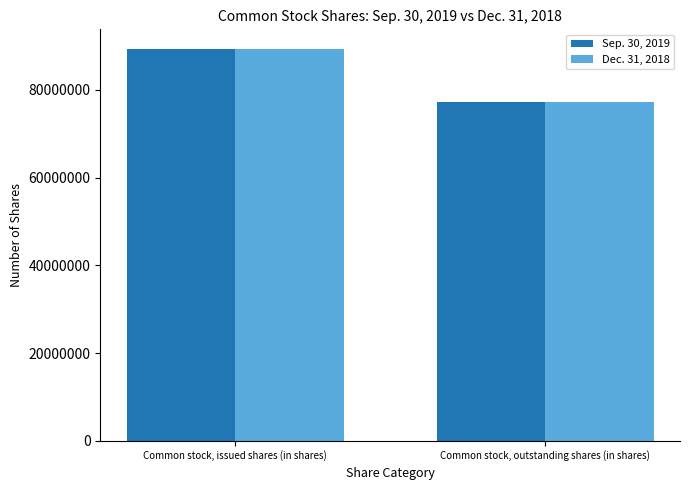

What is the lowest value of the Dec. 31, 2018 series?

77307521